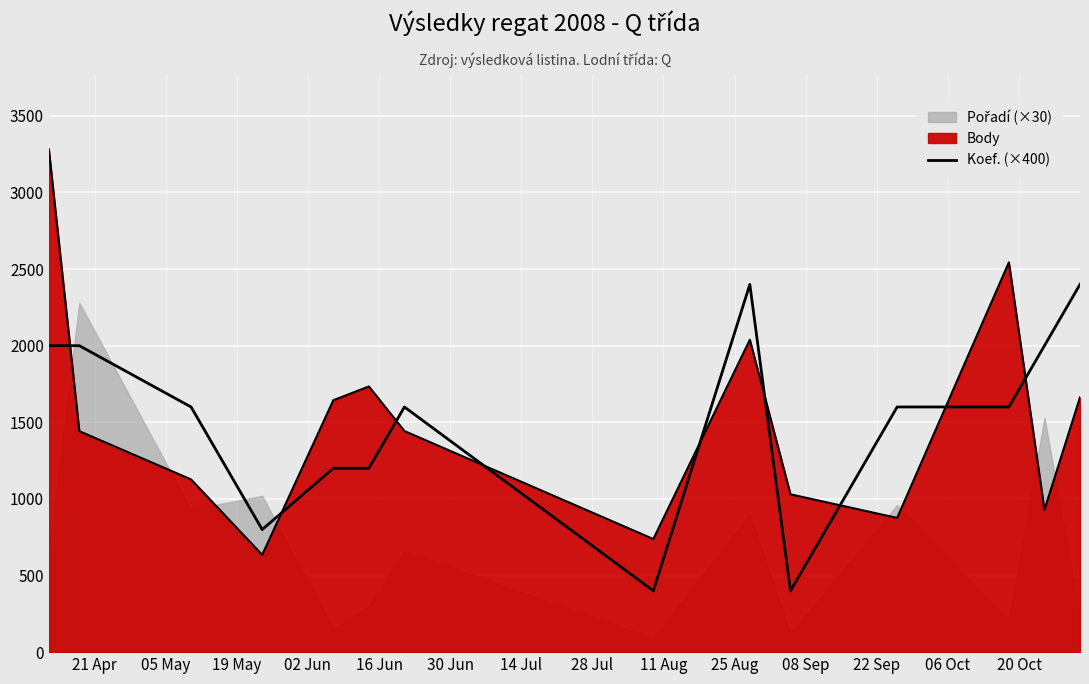

Is it true that the value at 05 May is 479?

False